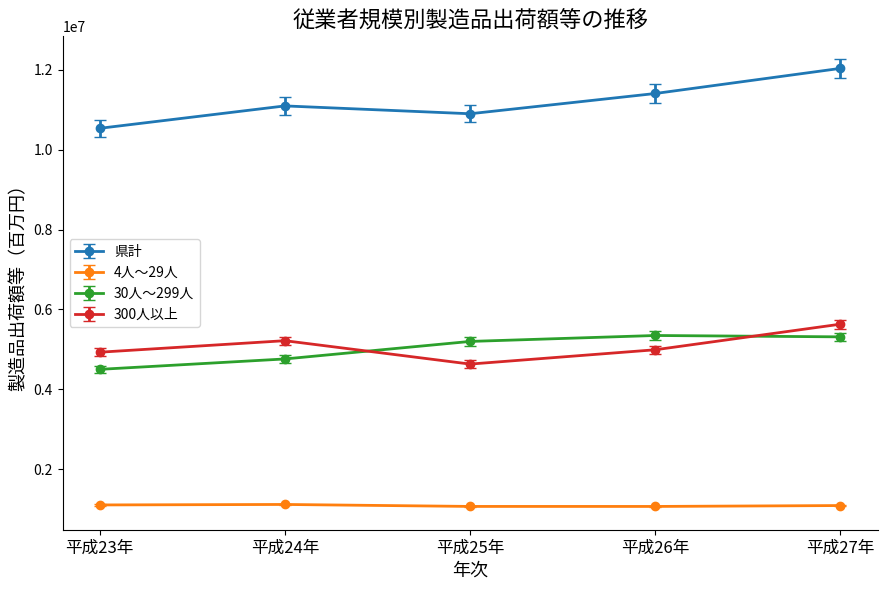

What is the difference between the highest and lowest values at 平成27年?

10947127